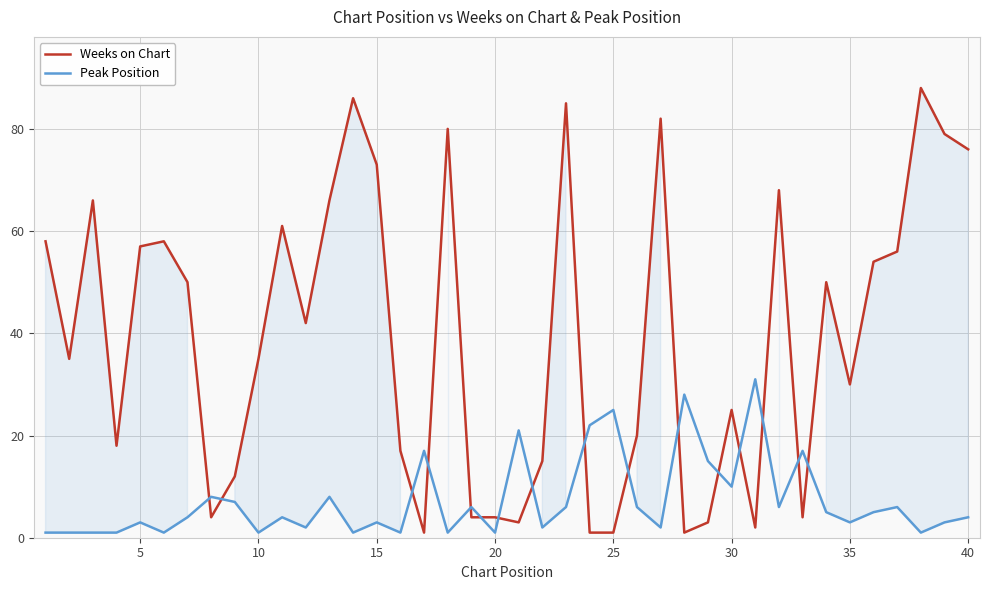

What is the difference between the second highest and second lowest values in the Peak Position series?

27